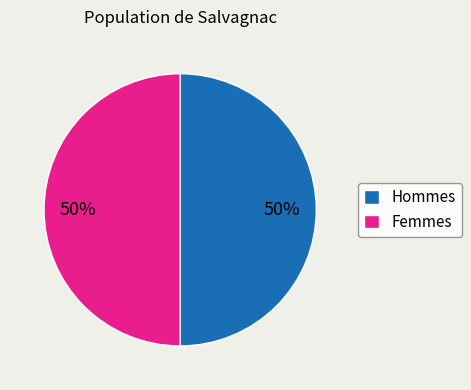

Do Hommes and Femmes together represent more than half of the pie?

Yes